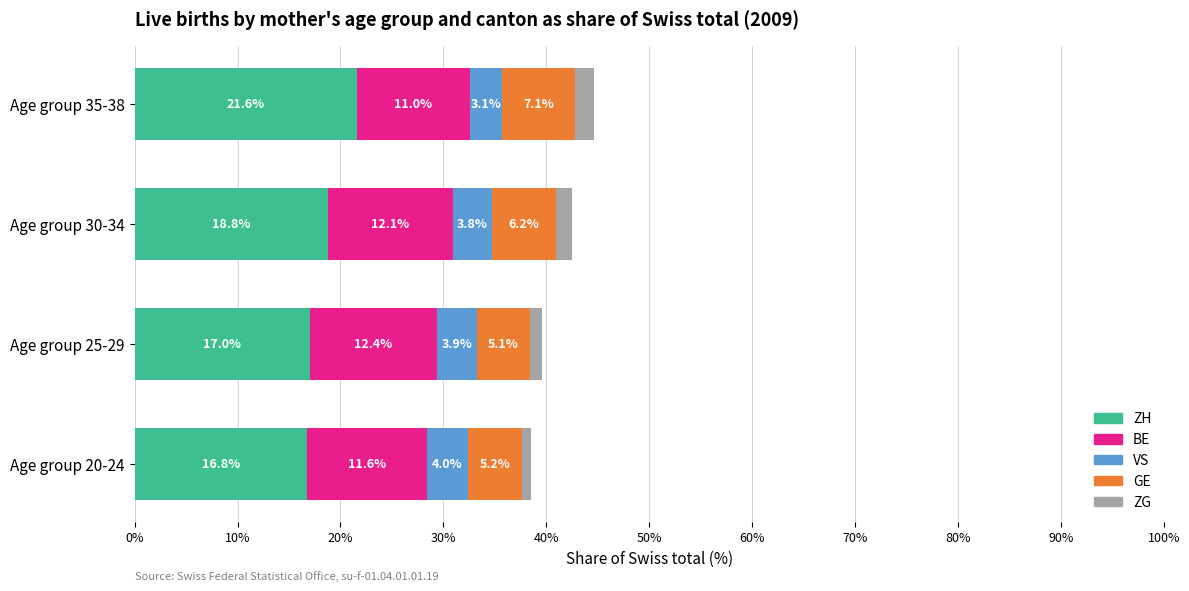

The value of ZH at Age group 30-34 is 8.2. True or false?

False